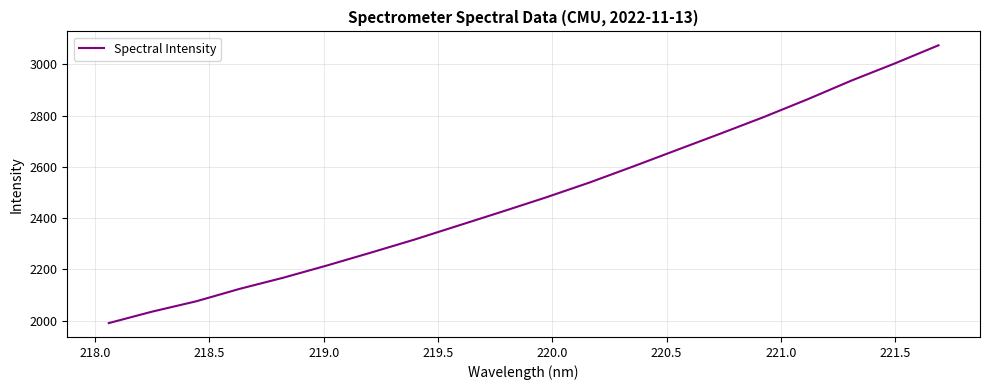

What is the smallest value displayed?

1991.1